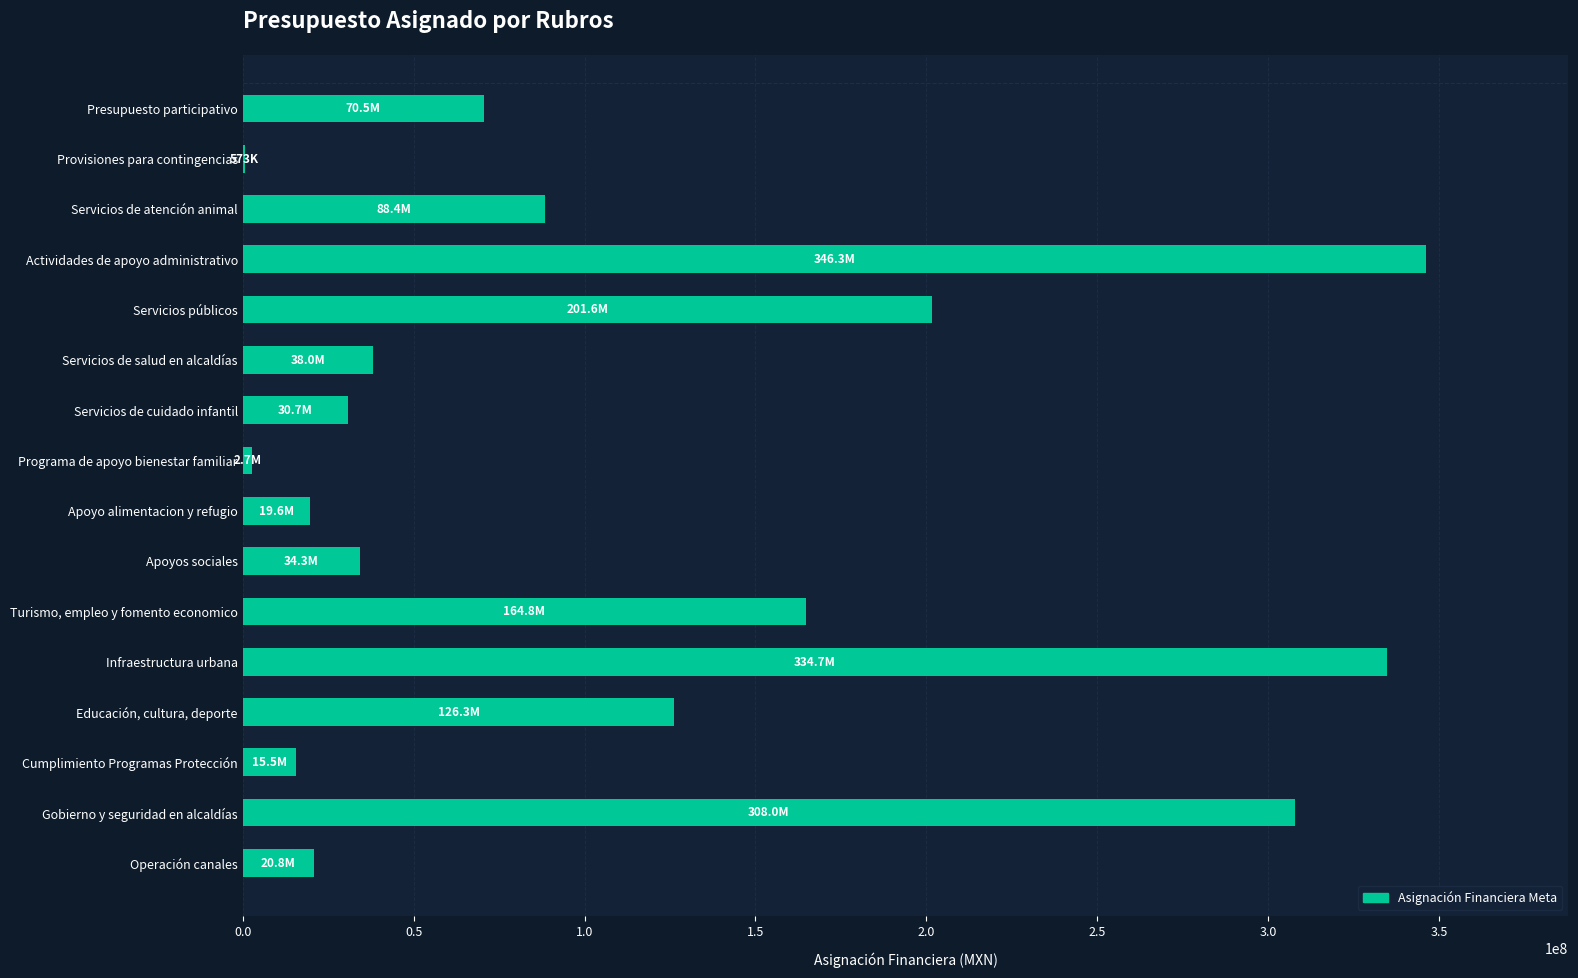

The value at Servicios de salud en alcaldías is 20255120.9. True or false?

False